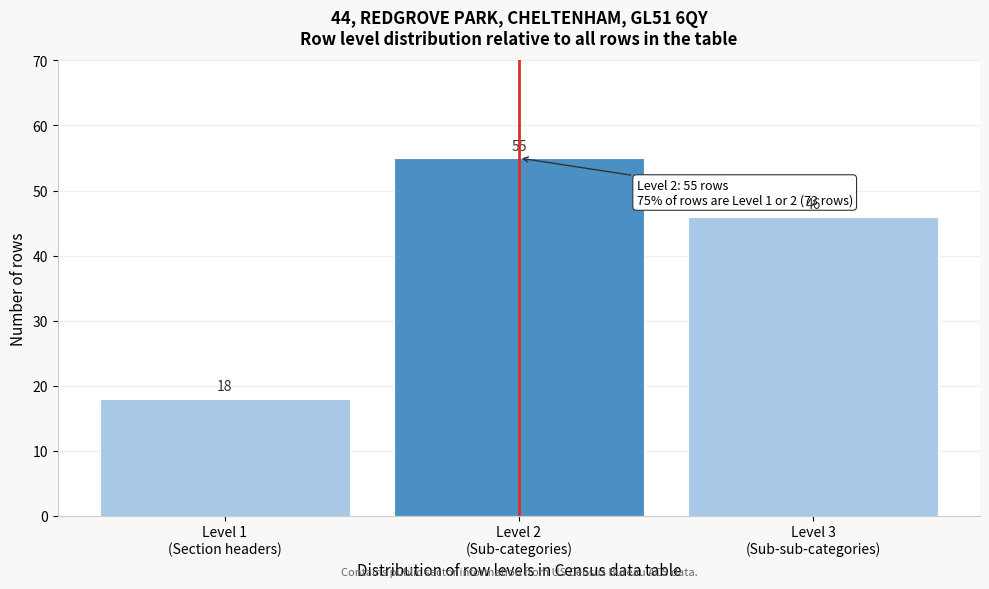

Reading left to right, extract all data points from this chart.

18	55	46